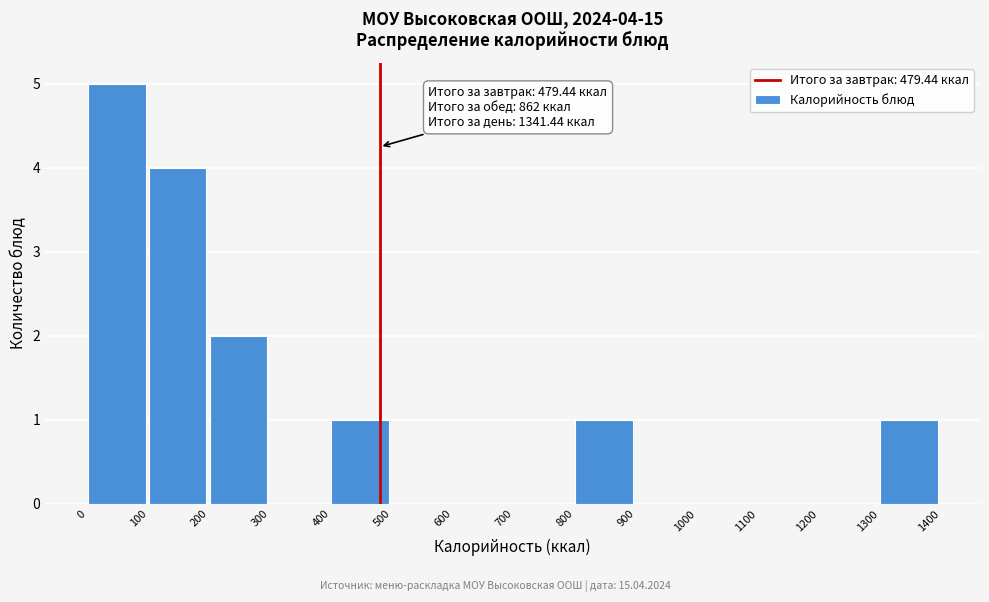

Which range on the x-axis has the tallest bar?

0 to 100